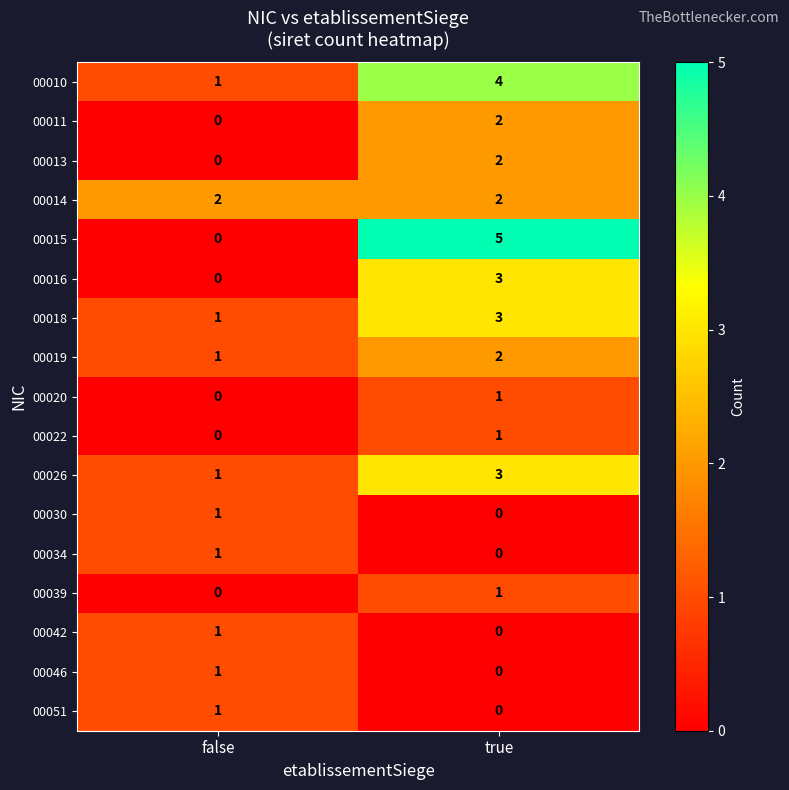

Is the value of 00019 at true greater than the value of 00046 at true?

Yes